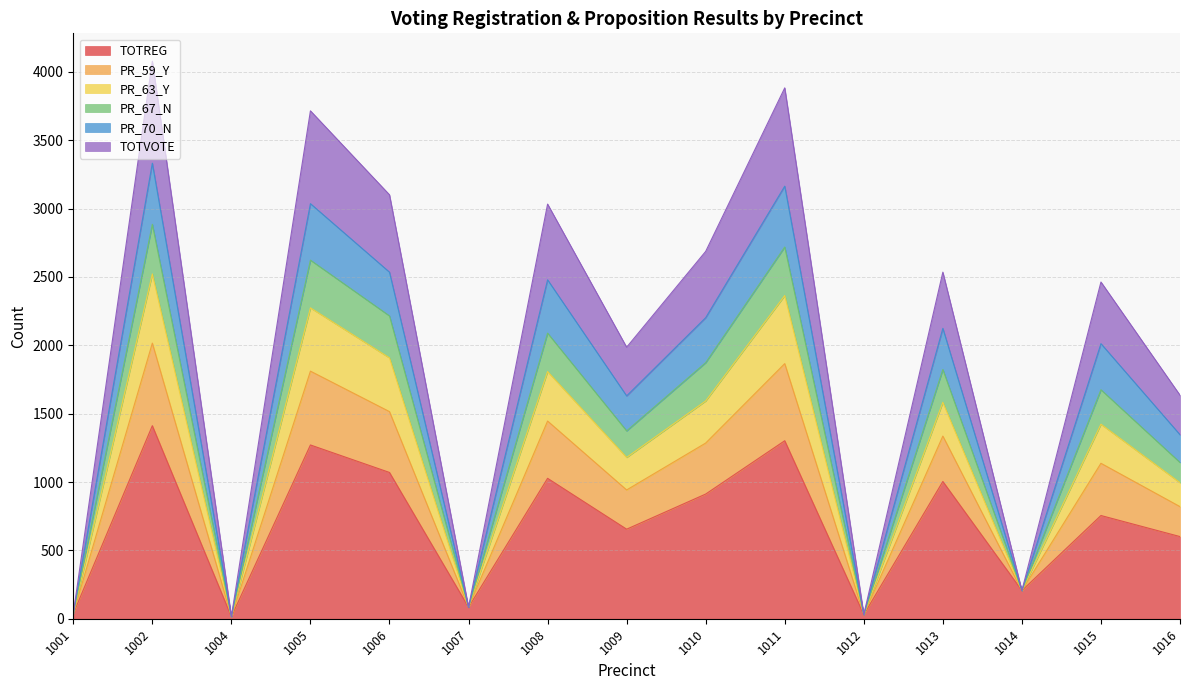

Is it true that PR_70_N equals 37 at 1001?

True